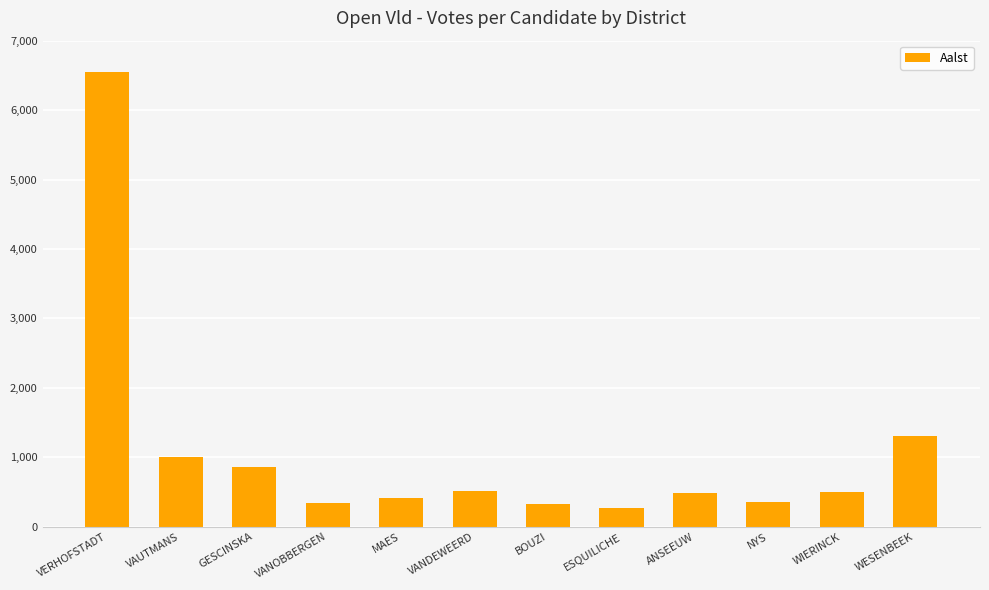

What position from the left is MAES?

5